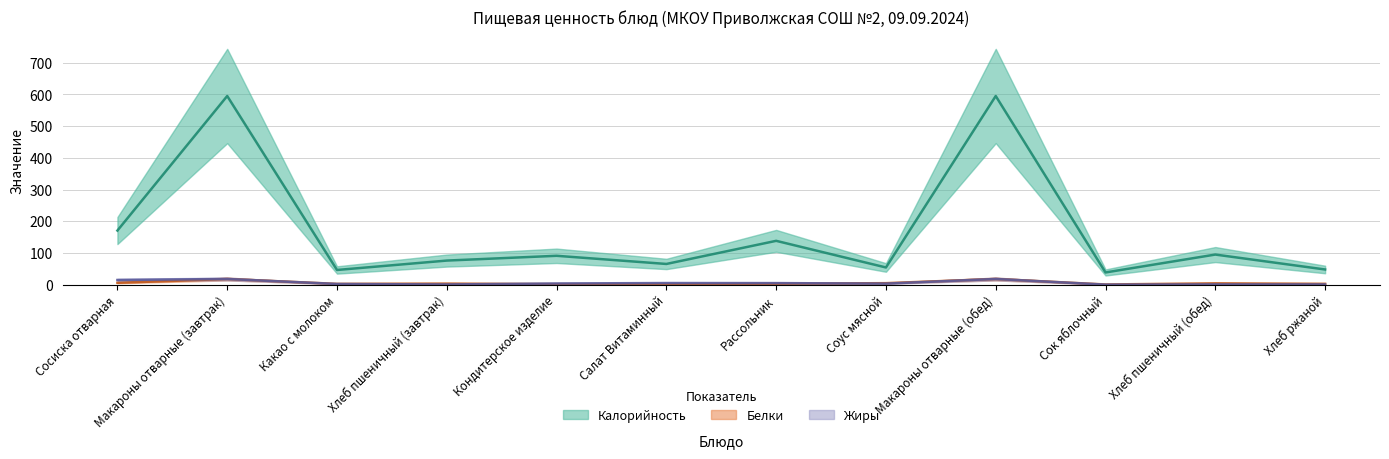

What position from the left is Хлеб пшеничный (обед)?

11